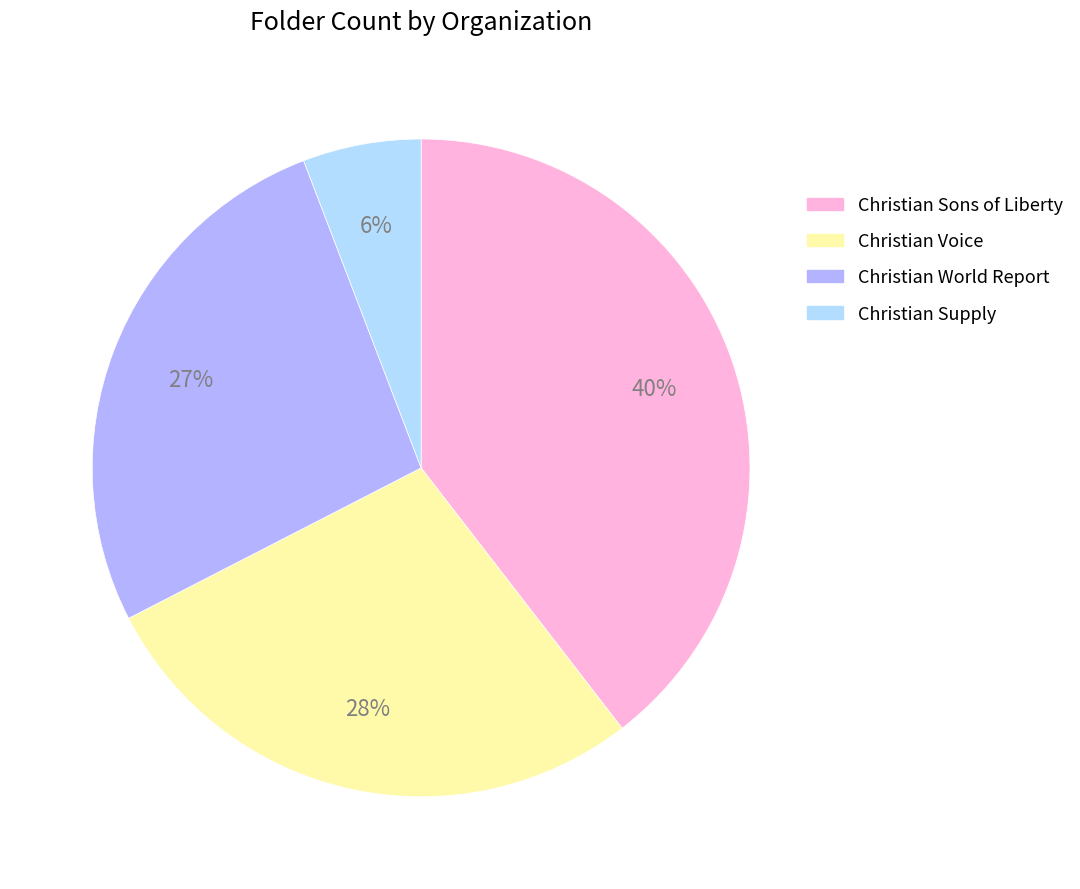

Rank the categories by value from highest to lowest.

Christian Sons of Liberty, Christian Voice, Christian World Report, Christian Supply